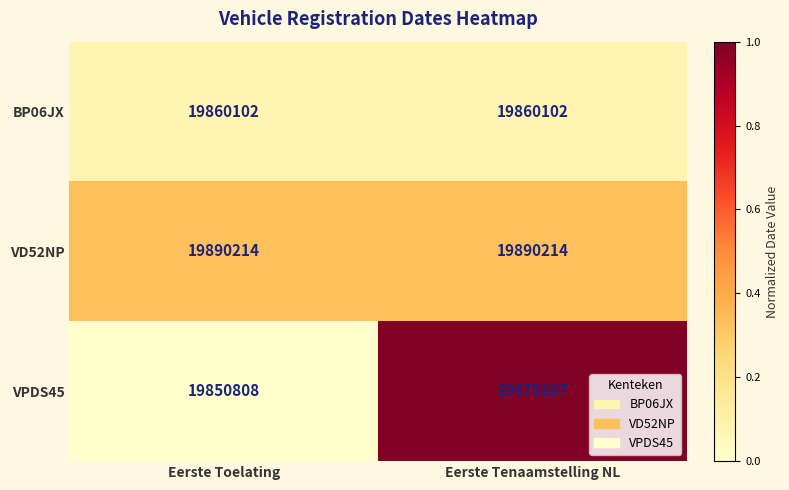

At Eerste Toelating, list the series in order from largest to smallest.

VD52NP, BP06JX, VPDS45